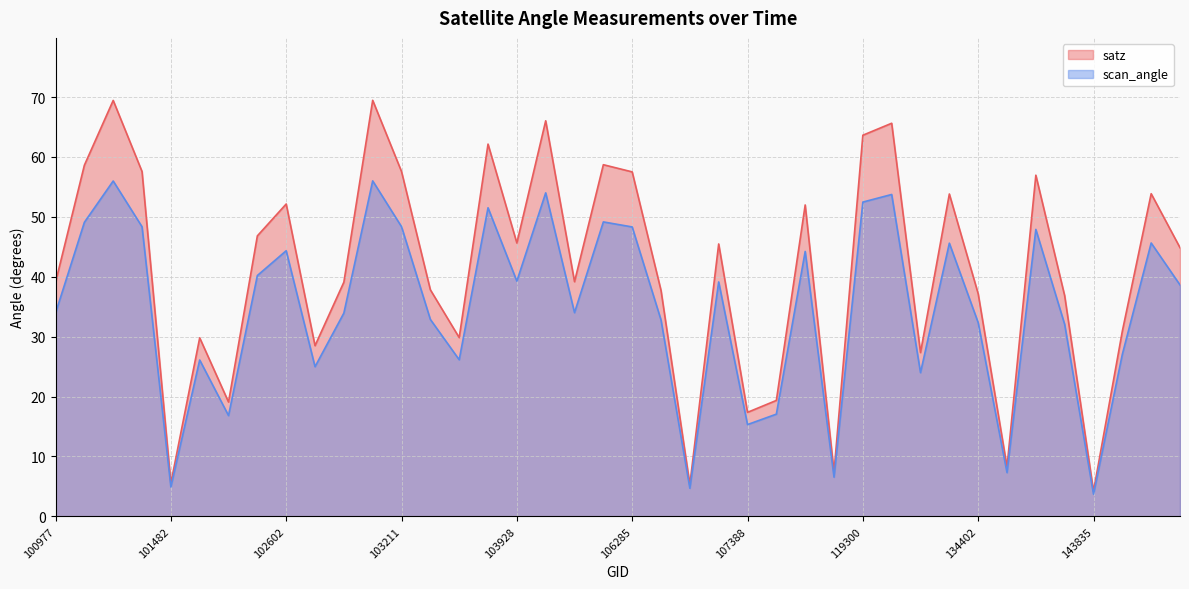

What is the difference between the satz values at 102724 and 143444?

28.5